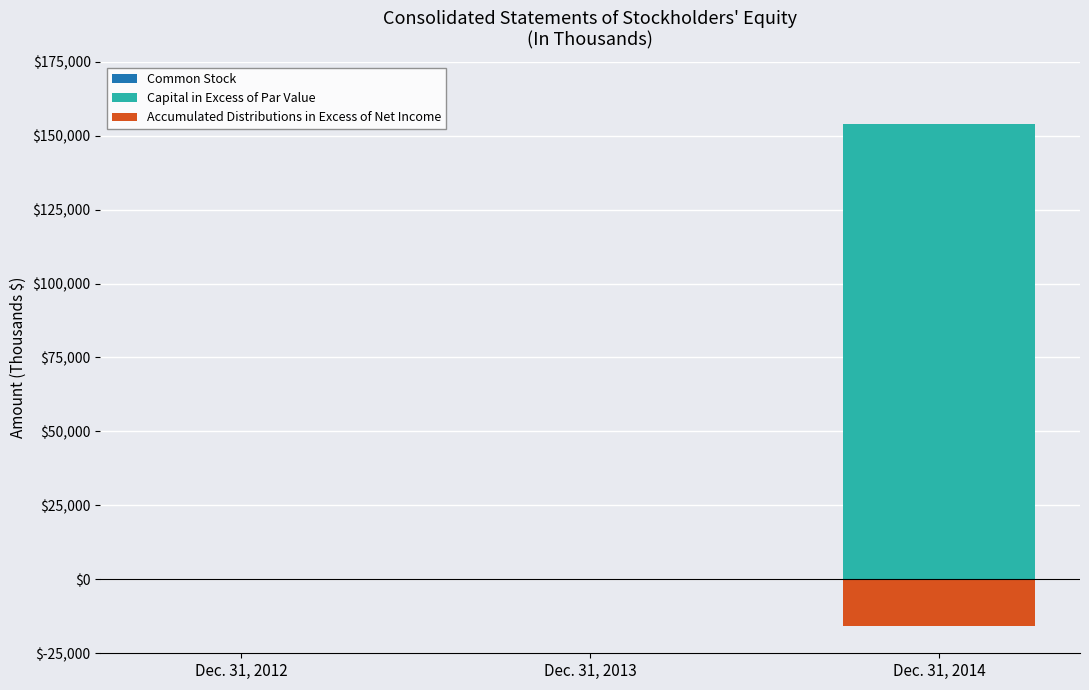

Which series has the widest spread of values?

Capital in Excess of Par Value